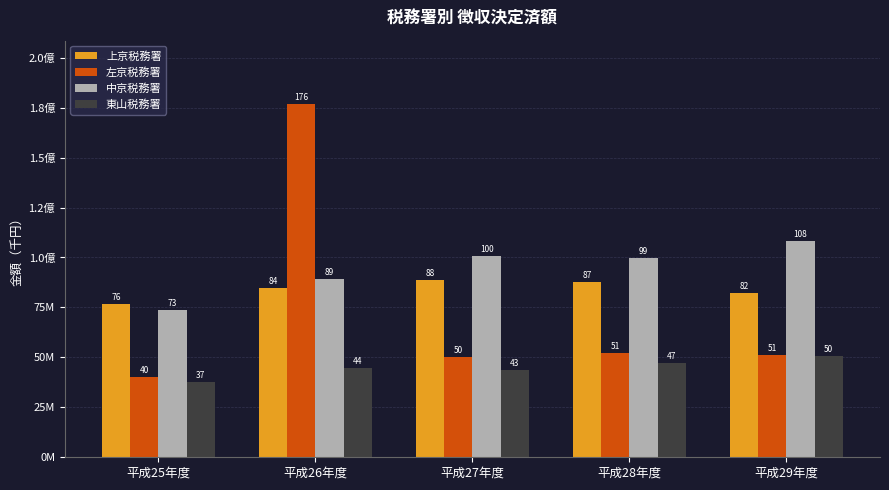

Which category has the lowest value in the 中京税務署 series?

平成25年度